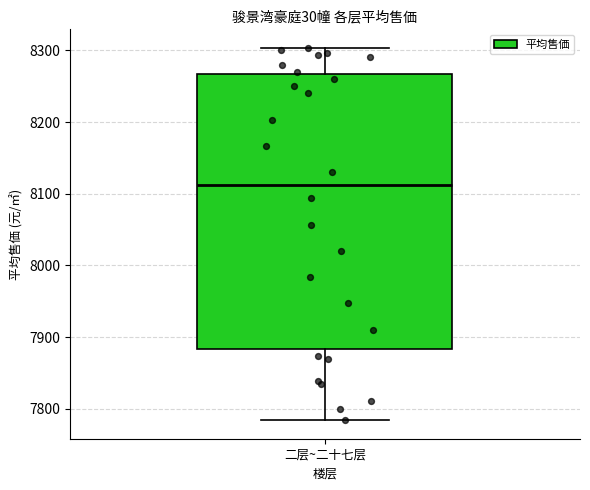

Transcribe this box plot: give where the median line is, the range the box spans, and where the two whiskers end, as read against the y-axis. The values are not printed on the chart, so give them approximately, as read against the axis.

median 8110, box 7880 to 8270, whiskers 7780 to 8300